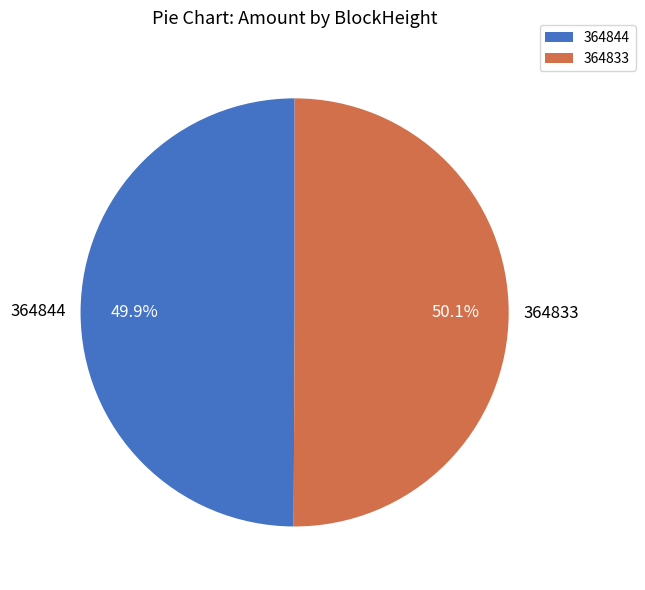

How much of the chart is everything except 364844?

50.1%